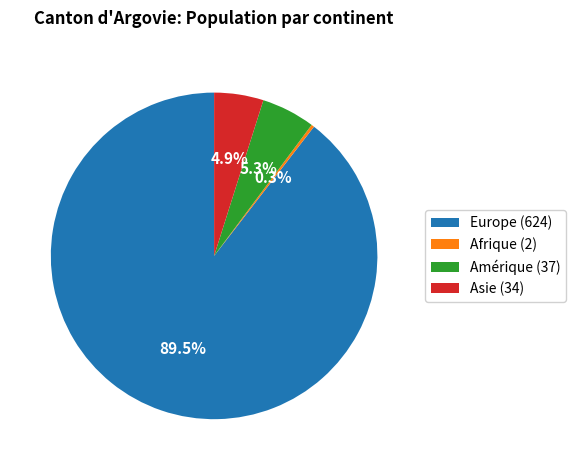

How many segments does this pie chart have?

4